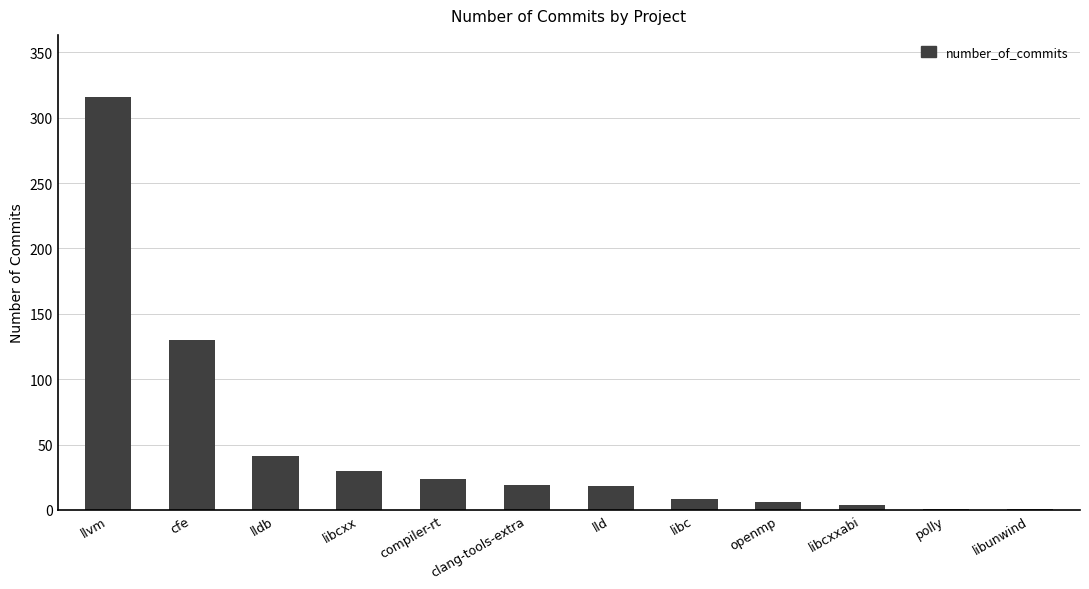

What is the sum of the values at lldb and llvm?

357